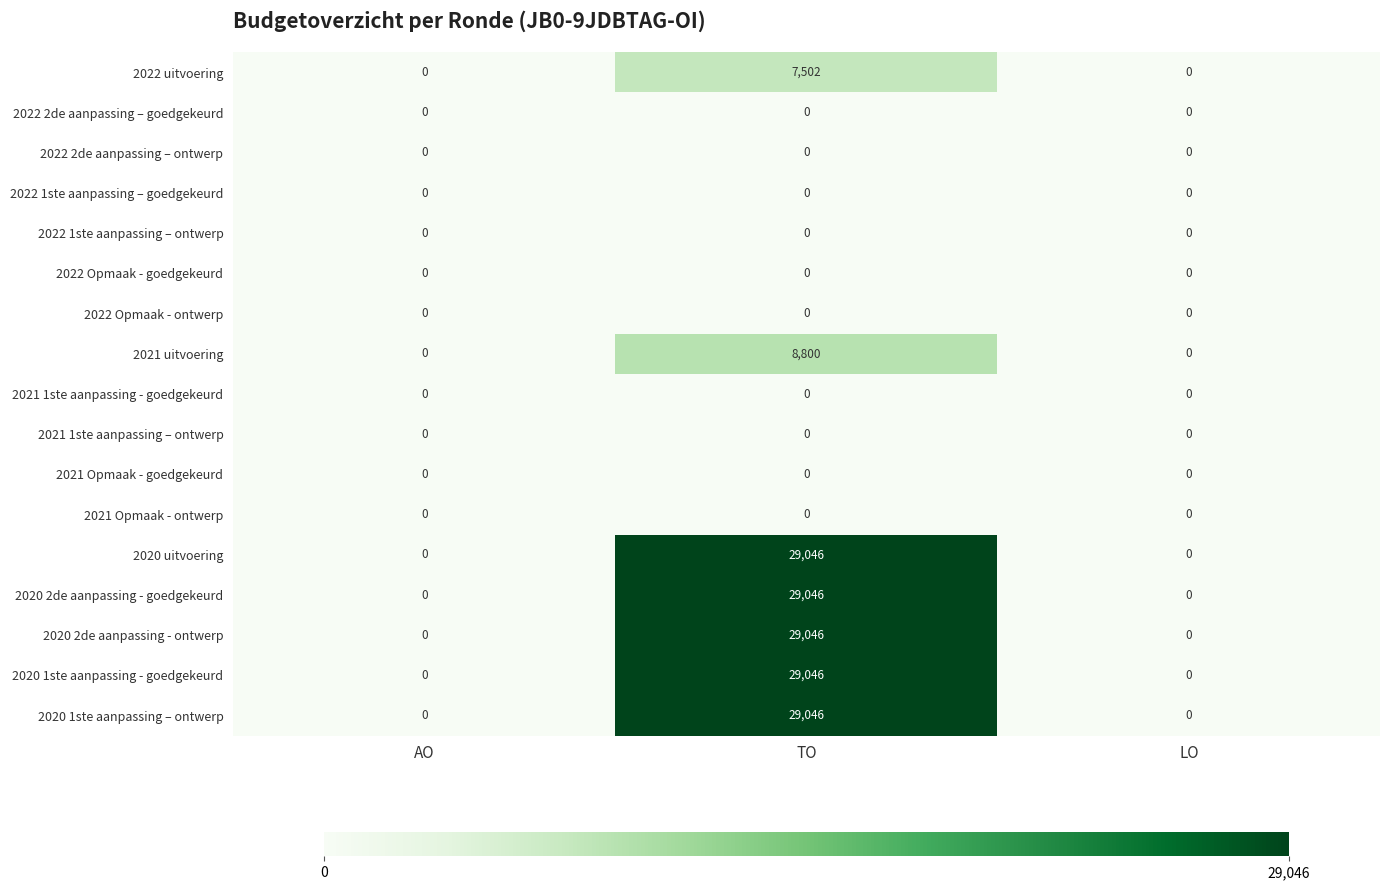

At which category is the sum across all series the highest?

TO